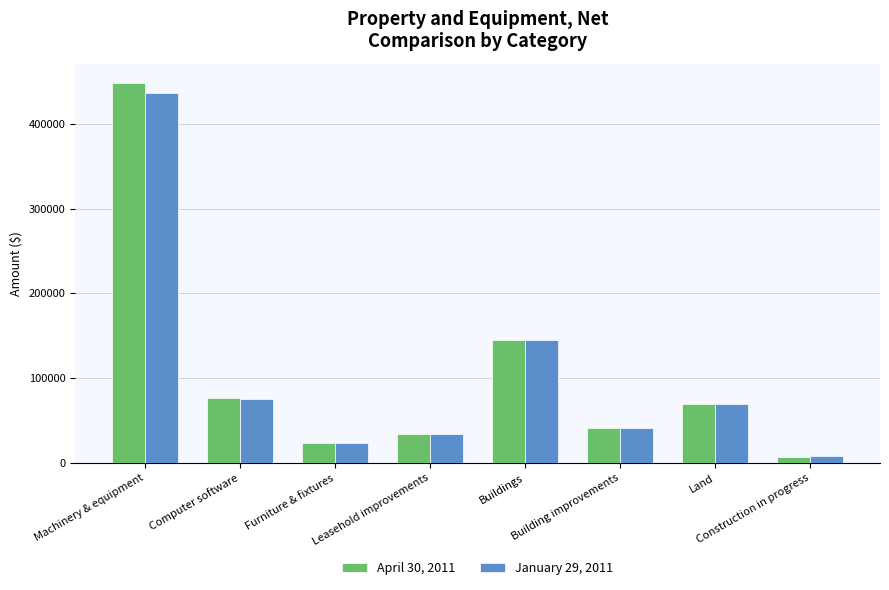

What is the spread (max minus min) of values at Leasehold improvements?

475